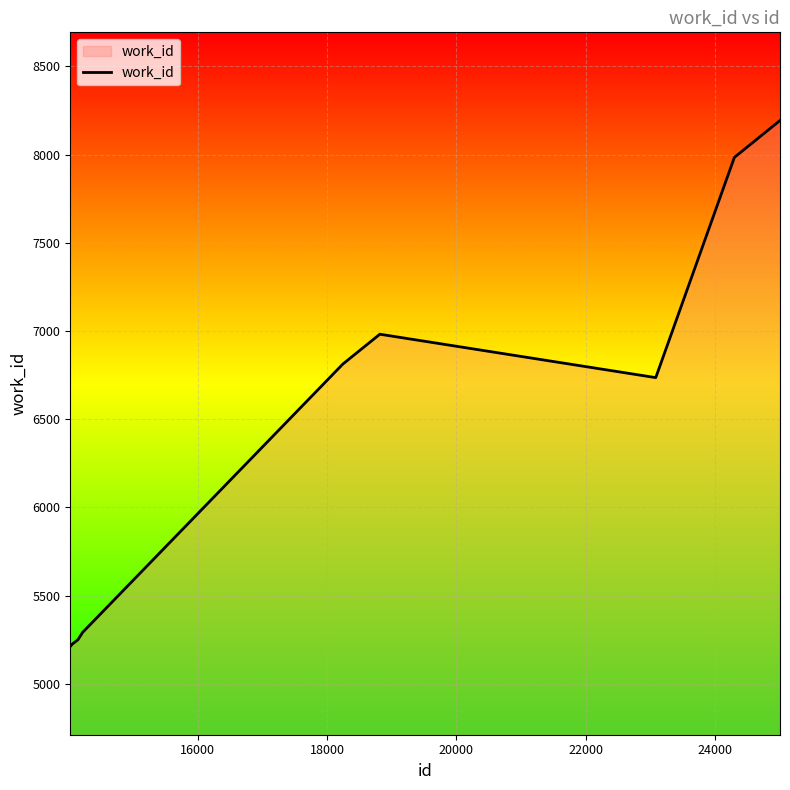

What is the difference between the maximum and minimum values?

2981